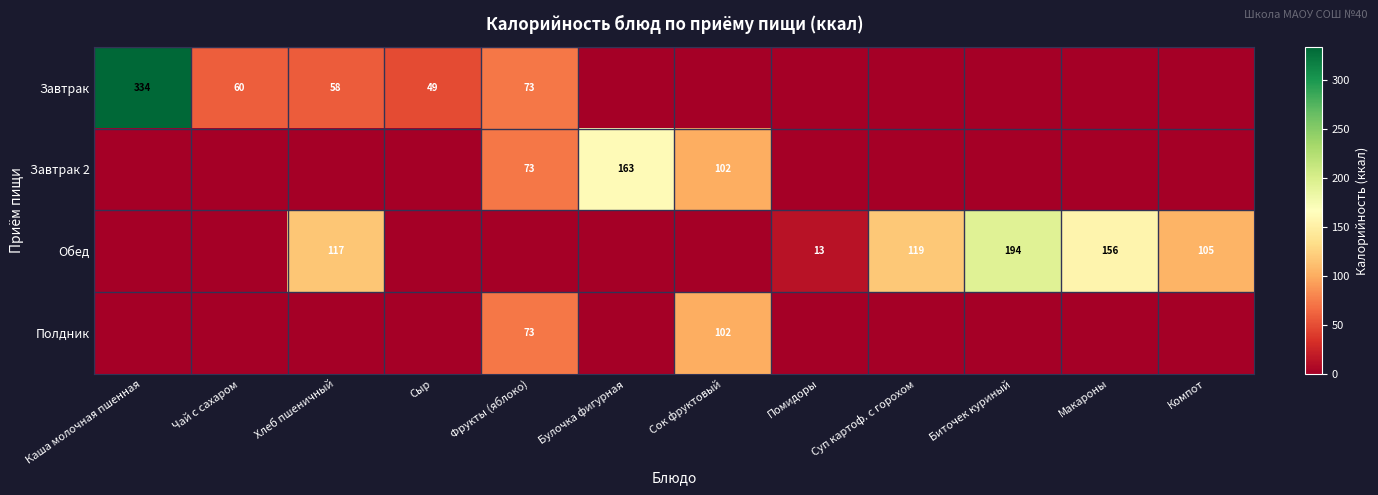

The Обед series shows 156 at Макароны. True or false?

True